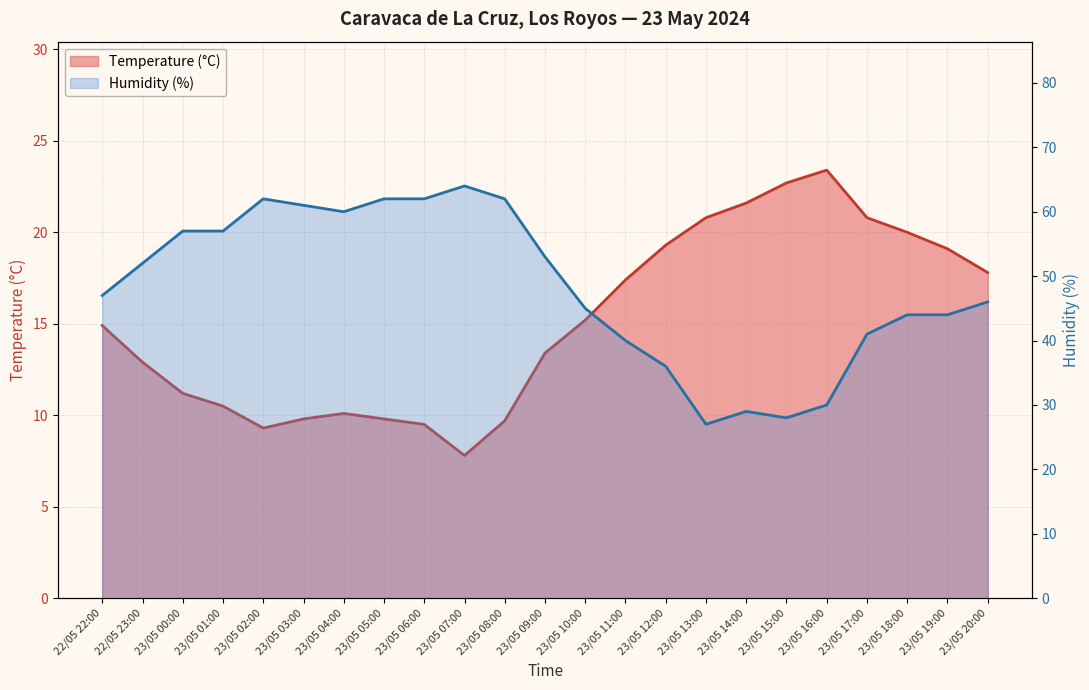

Reading left to right, what are all the values shown in this chart?

Temperature (°C): 14.9	12.9	11.2	10.5	9.3	9.8	10.1	9.8	9.5	7.8	9.7	13.4	15.2	17.4	19.3	20.8	21.6	22.7	23.4	20.8	20.0	19.1	17.8
Humidity (%): 47.0	52.0	57.0	57.0	62.0	61.0	60.0	62.0	62.0	64.0	62.0	53.0	45.0	40.0	36.0	27.0	29.0	28.0	30.0	41.0	44.0	44.0	46.0